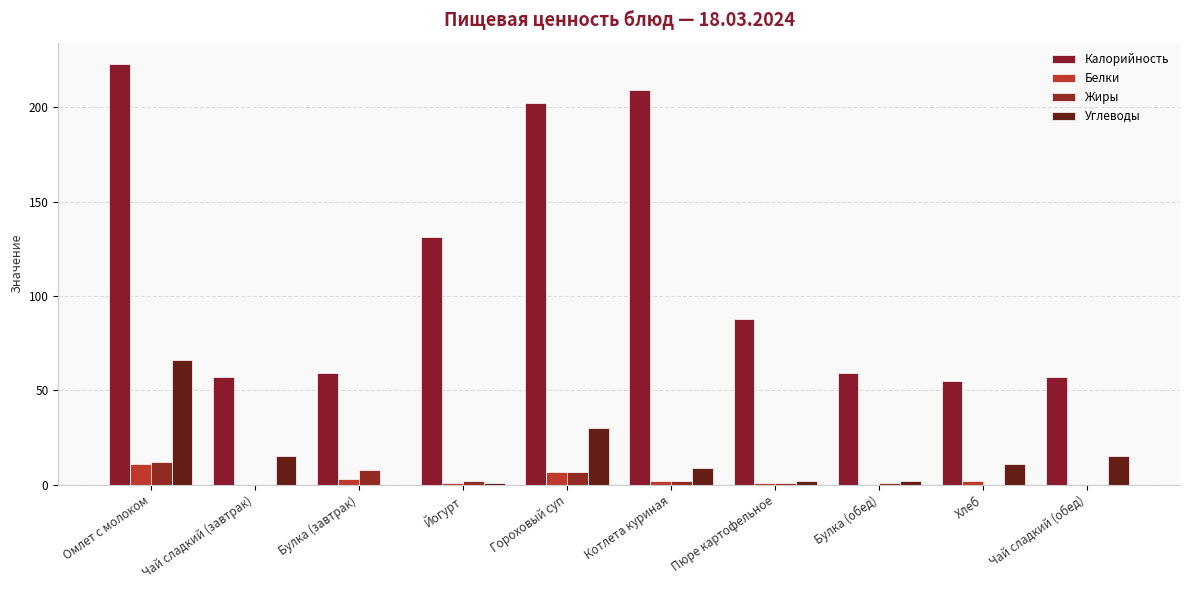

Is it true that Калорийность equals 55 at Хлеб?

True